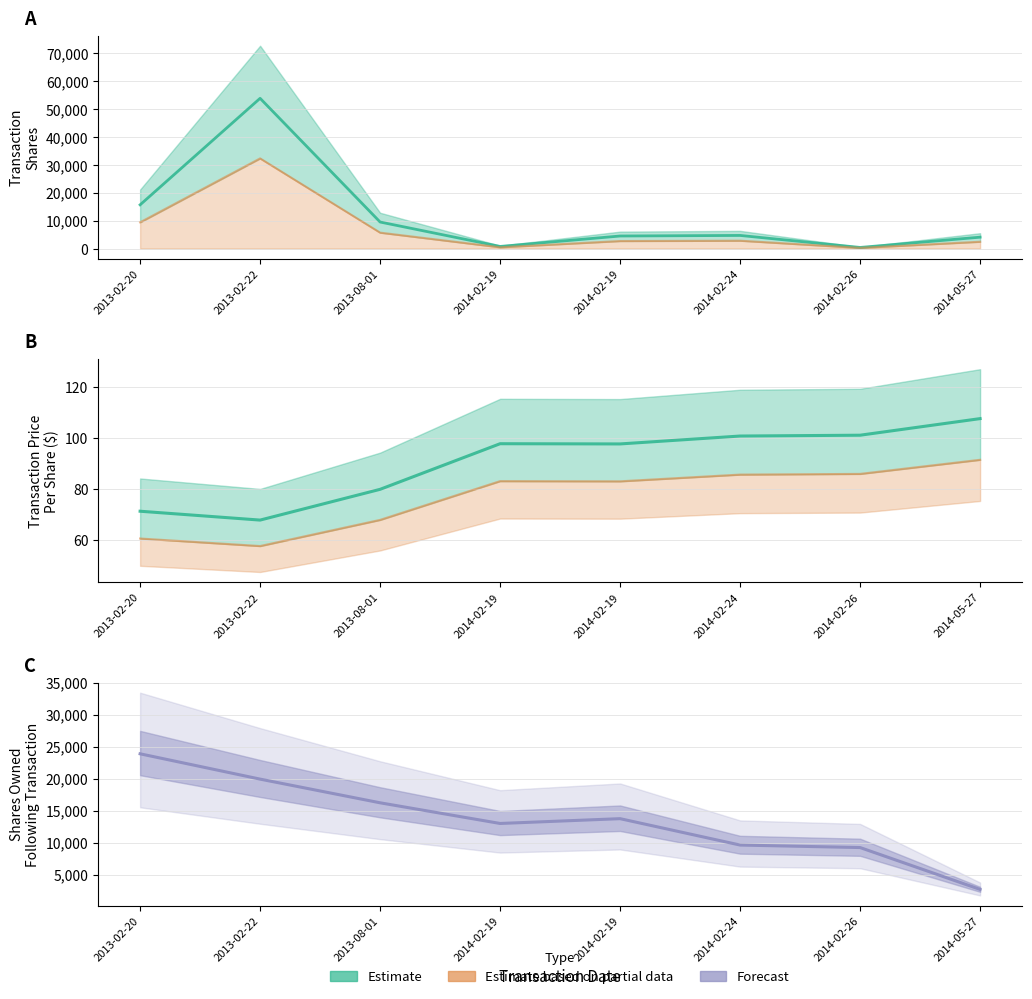

Read the value at 2014-05-27.

4067